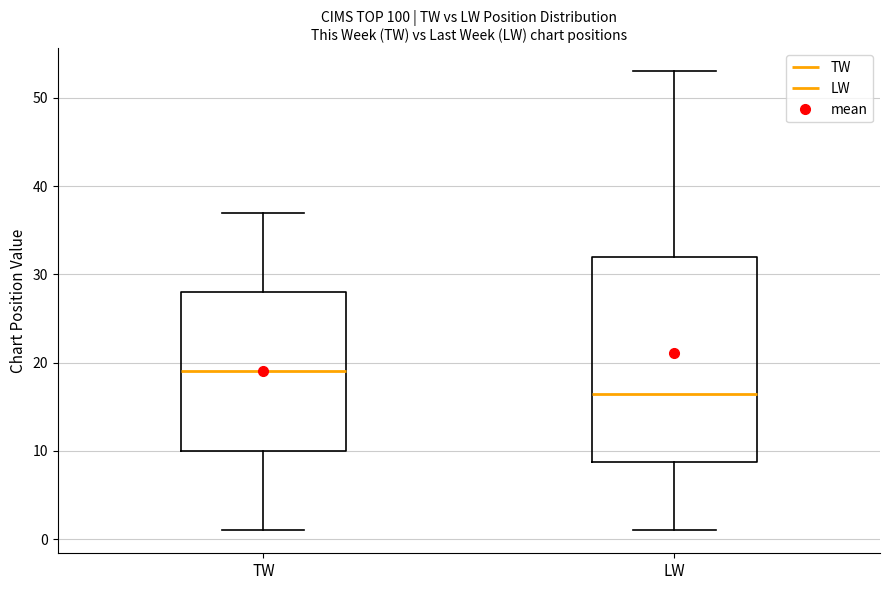

Reading left to right, transcribe this box plot: for each box, give where its median line is, the range the box spans, and where its two whiskers end, as read against the y-axis. The values are not printed on the chart, so give them approximately, as read against the axis.

TW: median 19, box 10 to 28, whiskers 1 to 37
LW: median 17, box 9 to 32, whiskers 1 to 53